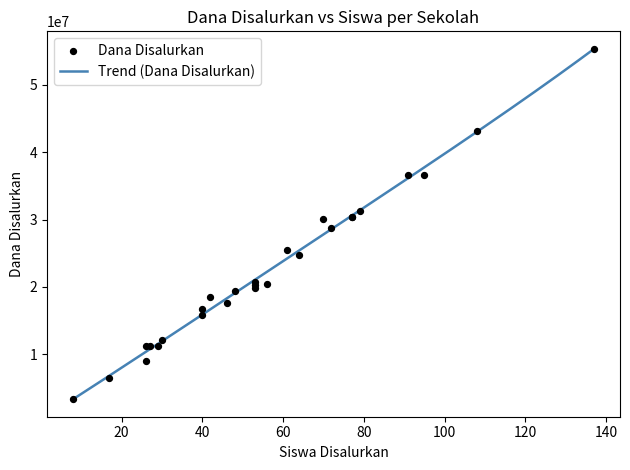

What is the ratio of the value at SD N NAMBAKOR II to the value at SD I AL ABROR?

6.1